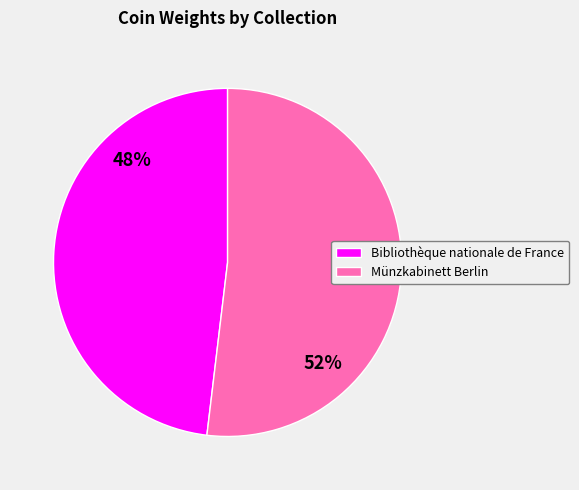

Between Bibliothèque nationale de France and Münzkabinett Berlin, which is larger?

Münzkabinett Berlin